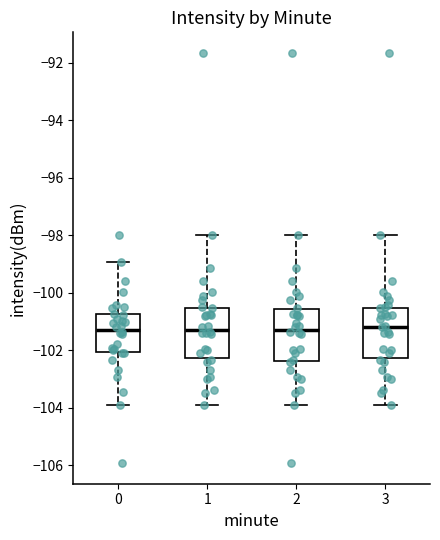

Reading left to right, transcribe this box plot: for each box, give where its median line is, the range the box spans, and where its two whiskers end, as read against the y-axis. The values are not printed on the chart, so give them approximately, as read against the axis.

0: median -101.2, box -102.0 to -100.8, whiskers -104.0 to -99.0
1: median -101.2, box -102.2 to -100.6, whiskers -104.0 to -98.0
2: median -101.2, box -102.4 to -100.6, whiskers -104.0 to -98.0
3: median -101.2, box -102.2 to -100.6, whiskers -104.0 to -98.0